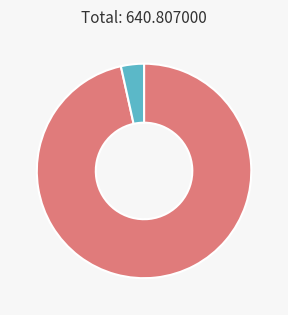

Is there a majority slice in this chart?

Yes